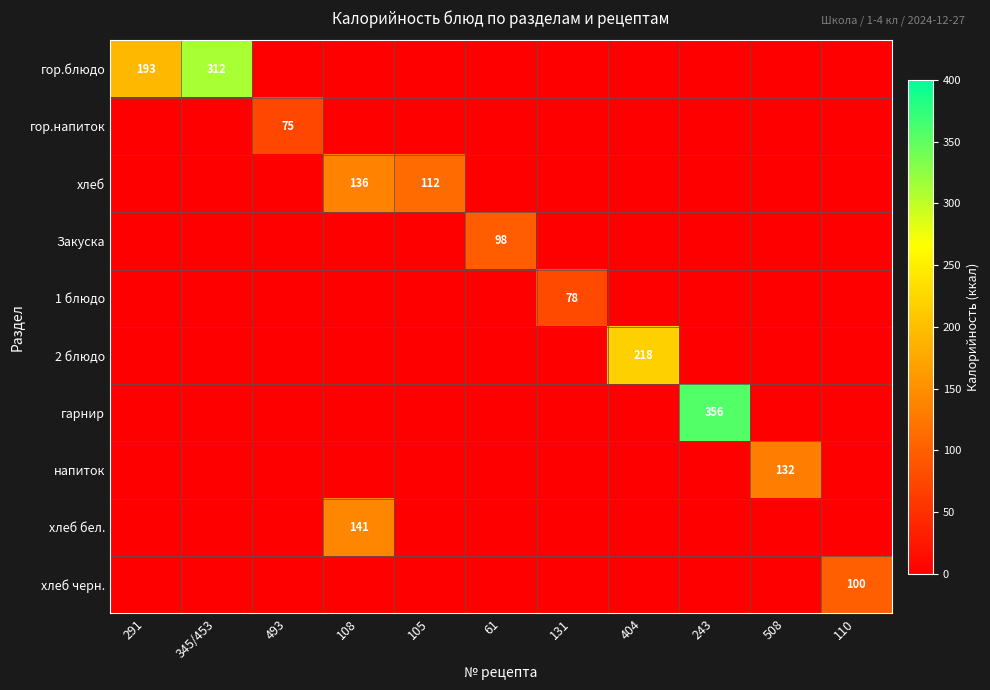

At 291, list the series in order from smallest to largest.

гор.напиток, хлеб, Закуска, 1 блюдо, 2 блюдо, гарнир, напиток, хлеб бел., хлеб черн., гор.блюдо